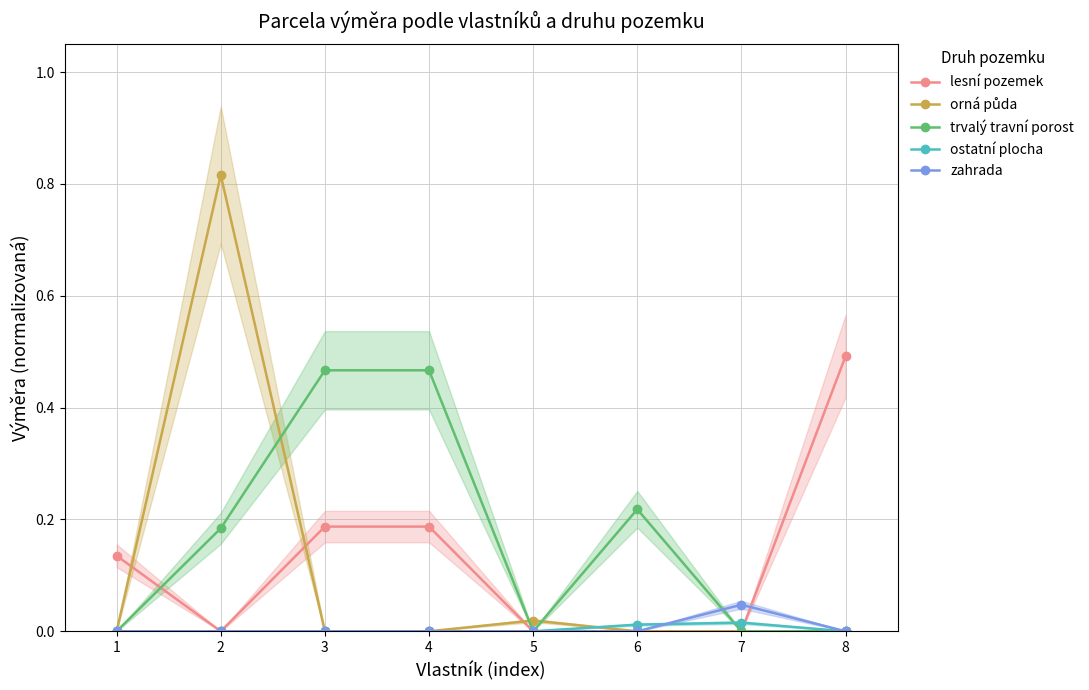

How many values in the trvalý travní porost series exceed 0?

4